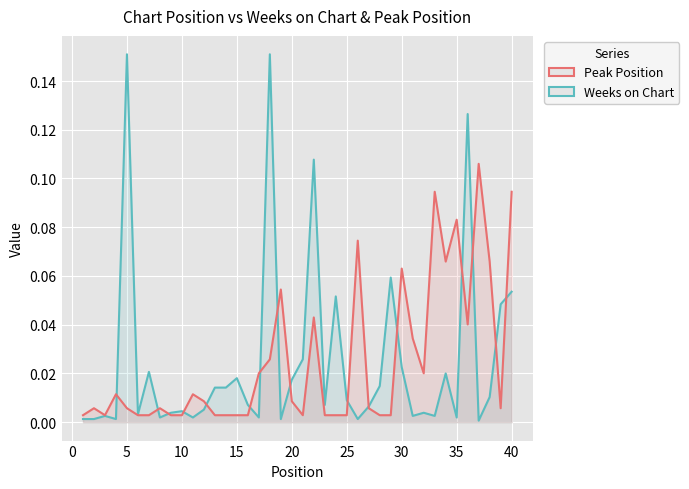

At 5, list the series in order from largest to smallest.

Peak Position, Weeks on Chart